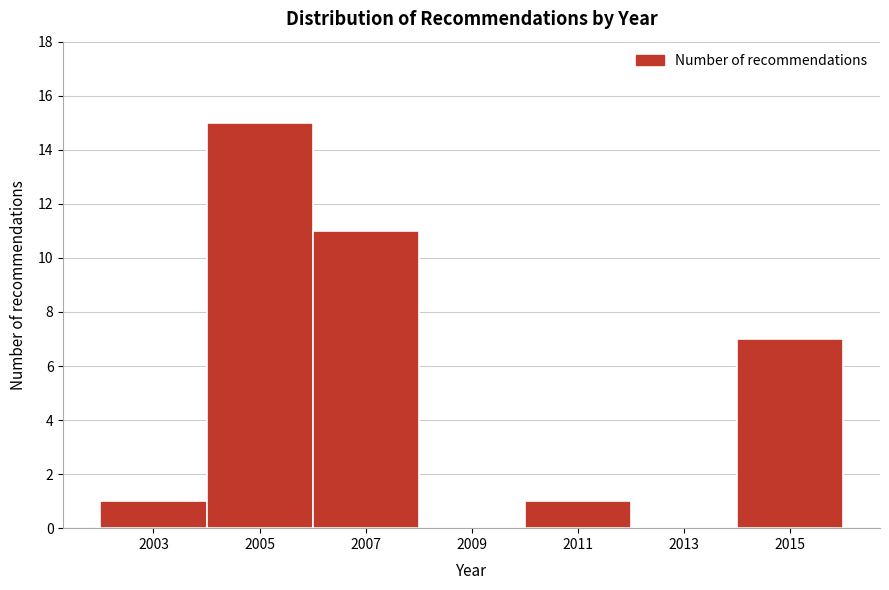

Reading left to right, list all the values displayed in this chart.

2003=1	2005=15	2007=11	2009=0	2011=1	2013=0	2015=7